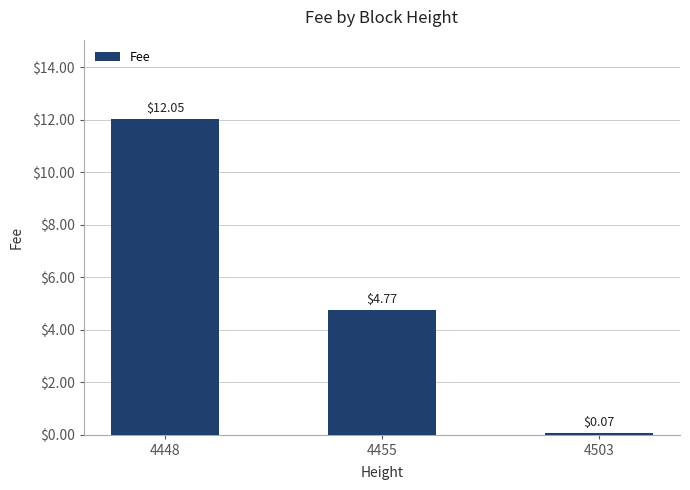

Which has a higher value, 4455 or 4503?

4455